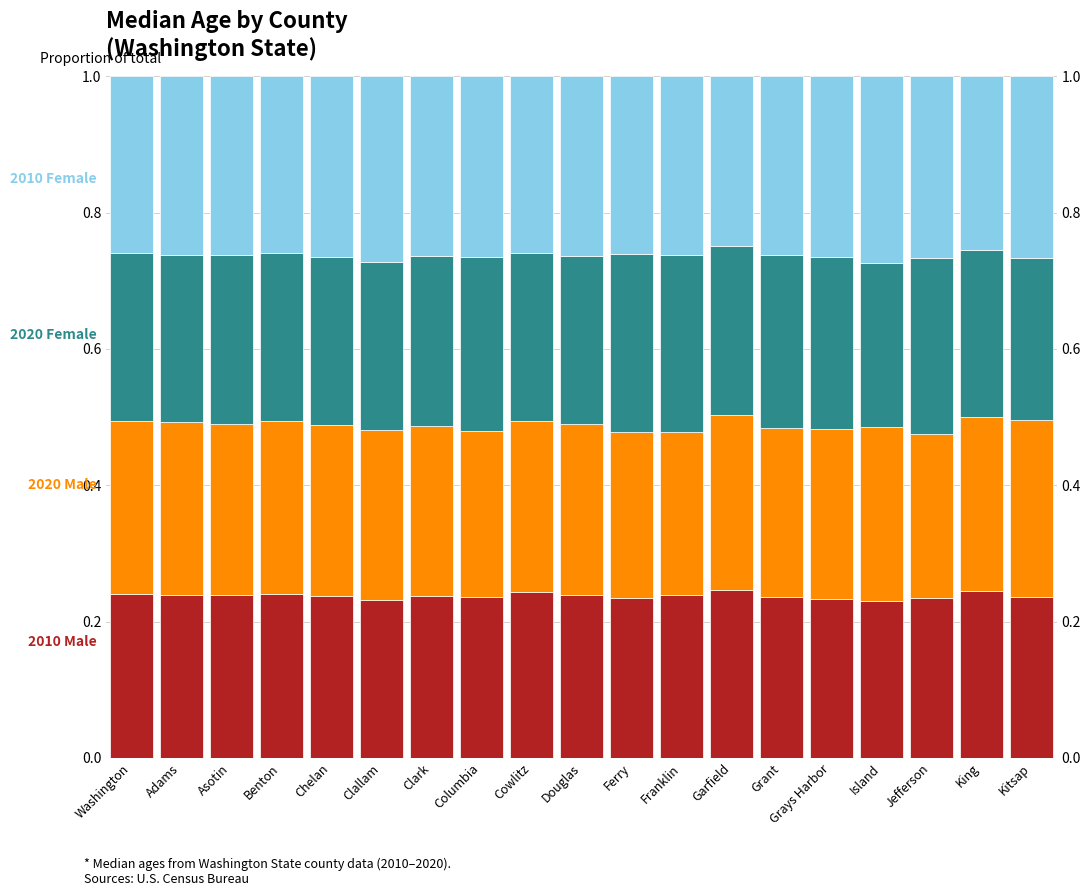

The 2020 Female series shows 0.3 at Franklin. True or false?

True